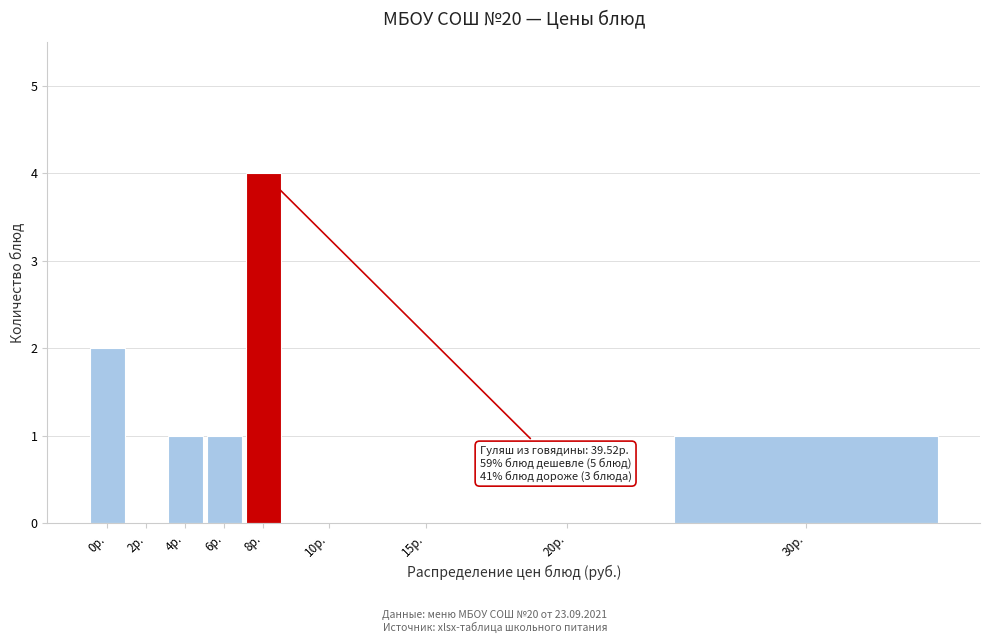

Reading left to right, extract all data points from this chart.

0р.=2	2р.=0	4р.=1	6р.=1	8р.=4	10р.=0	15р.=0	20р.=0	30р.=1